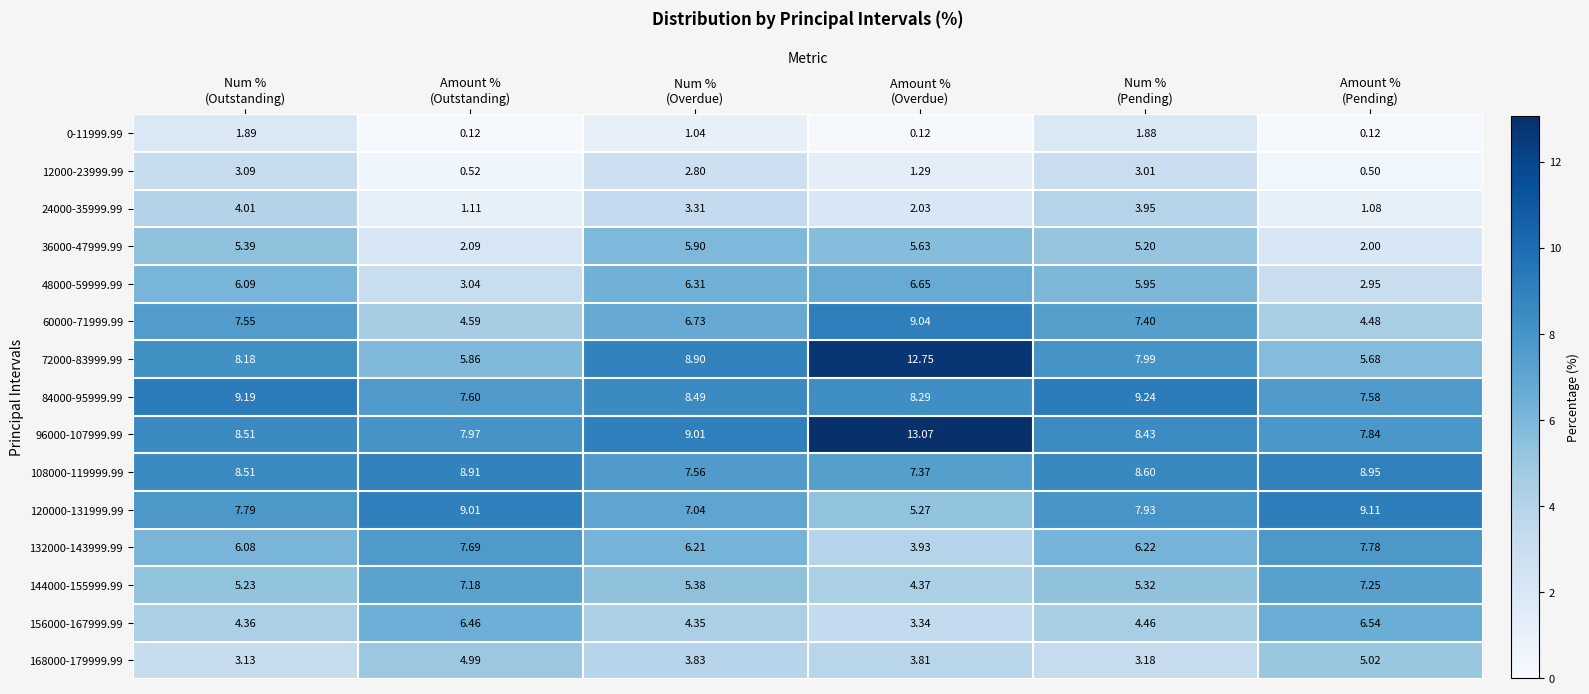

Which series has the largest total across all categories?

96000-107999.99